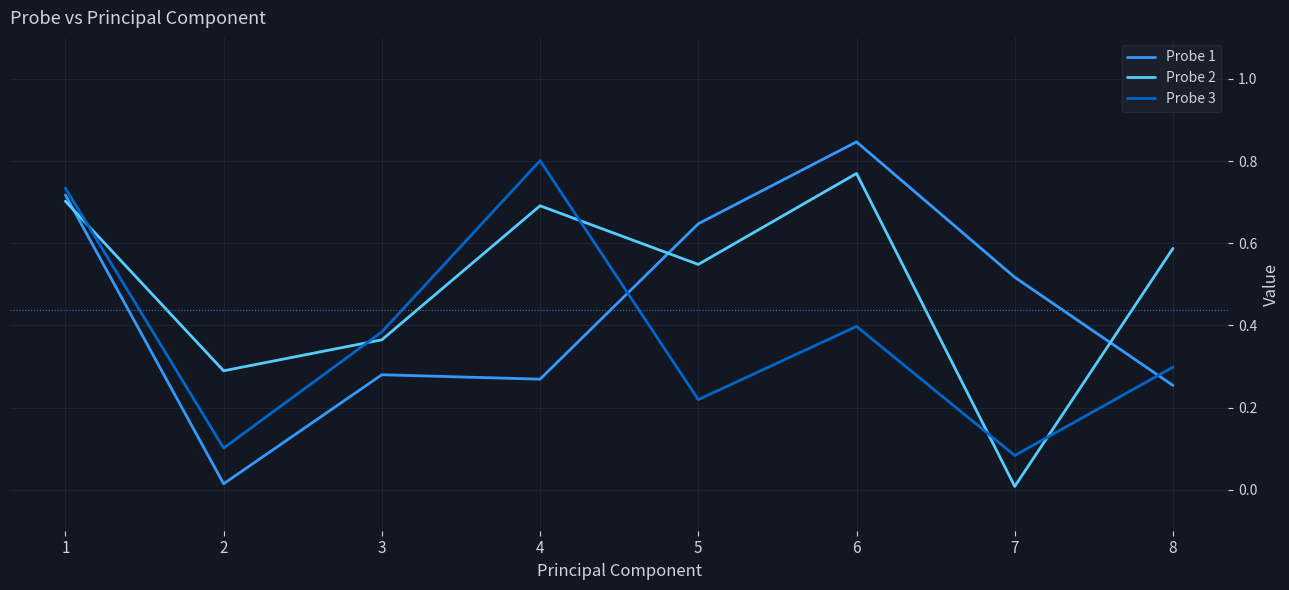

Which series has the largest range (max minus min)?

Probe 1